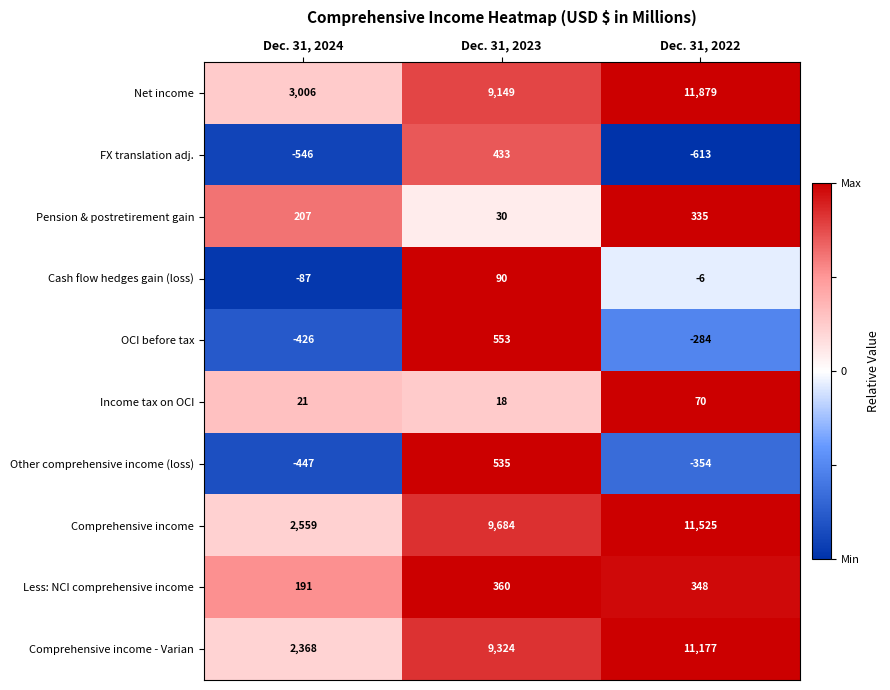

Which category has the lowest value across all series?

Dec. 31, 2022